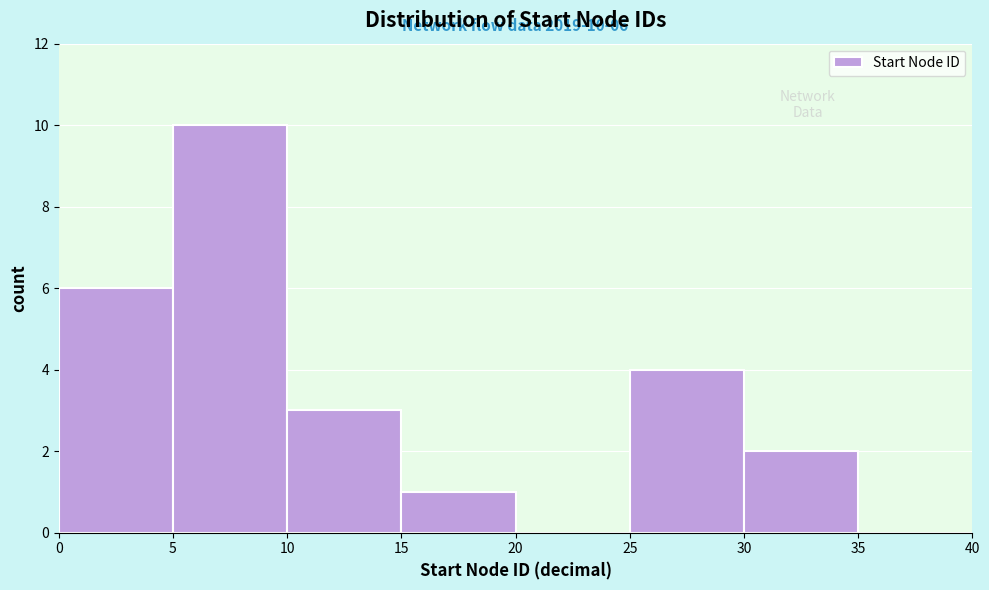

Which range on the x-axis has the tallest bar?

5 to 10